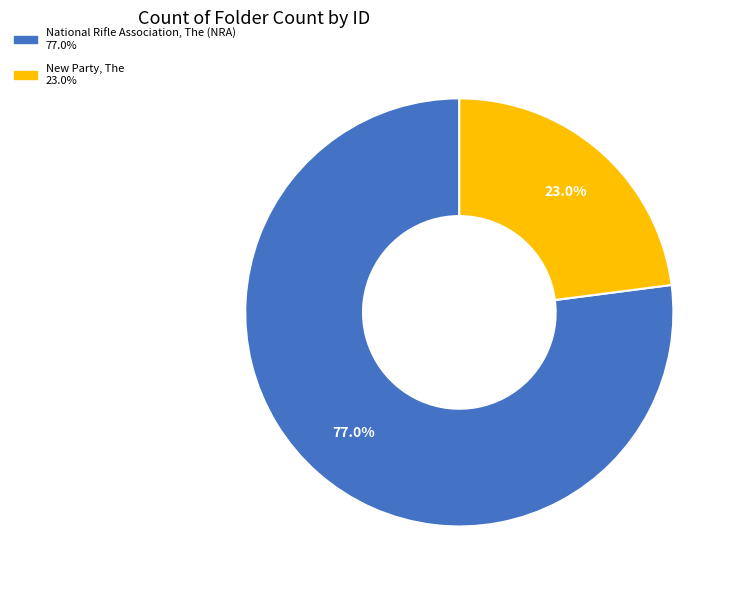

How many slices are in this pie chart?

2